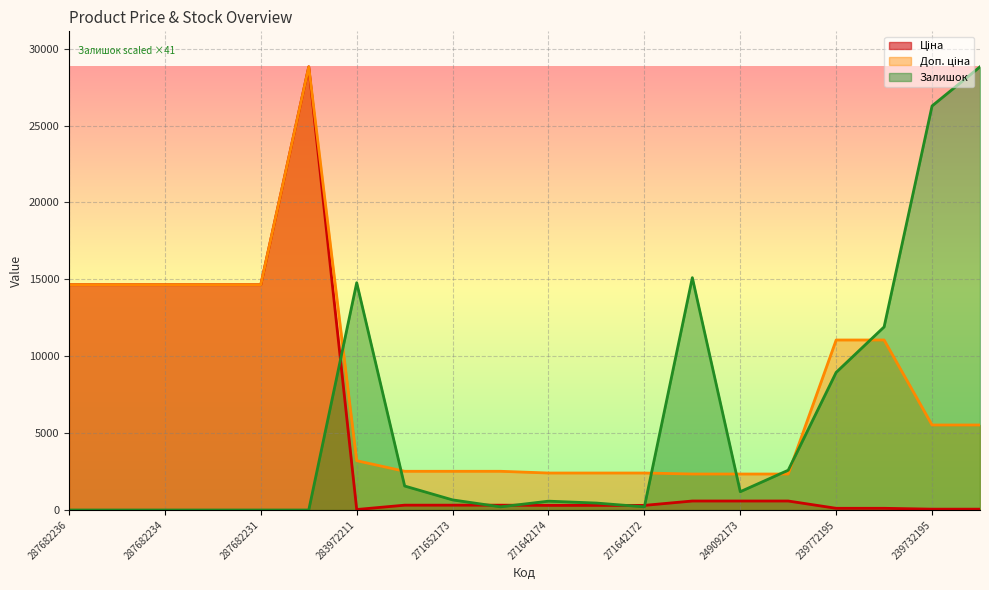

Is it true that Залишок equals 11906.4 at 239772179?

True